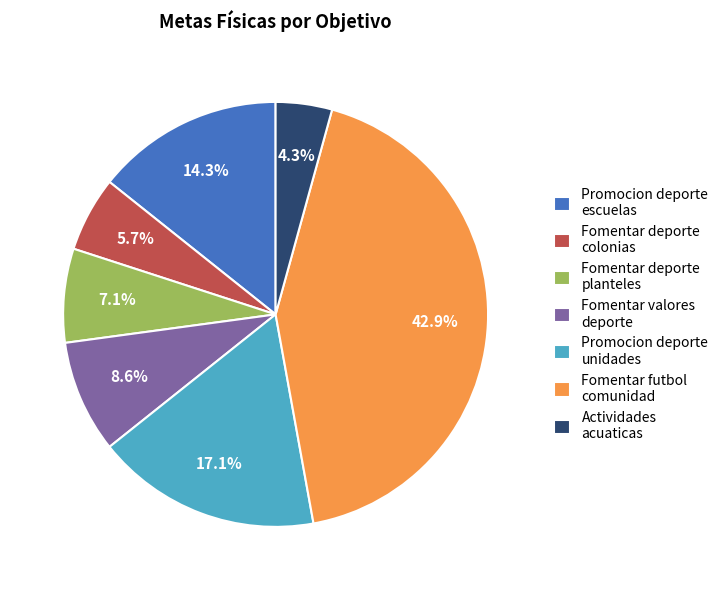

Which slice is the smallest?

Actividades acuaticas